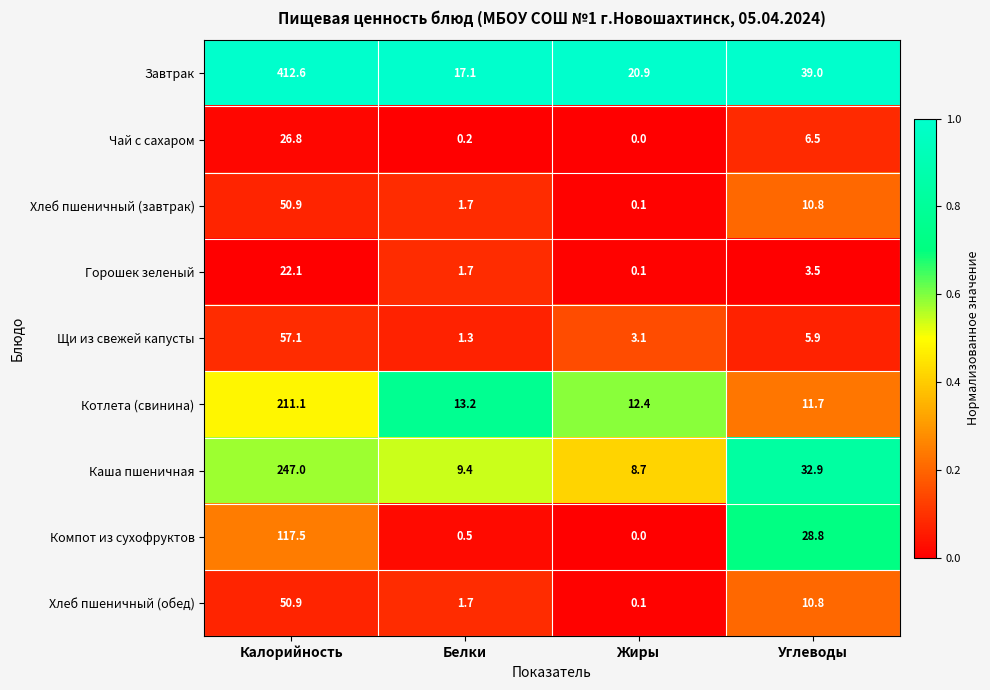

What is the difference between the maximum and second lowest values in the Завтрак series?

391.7